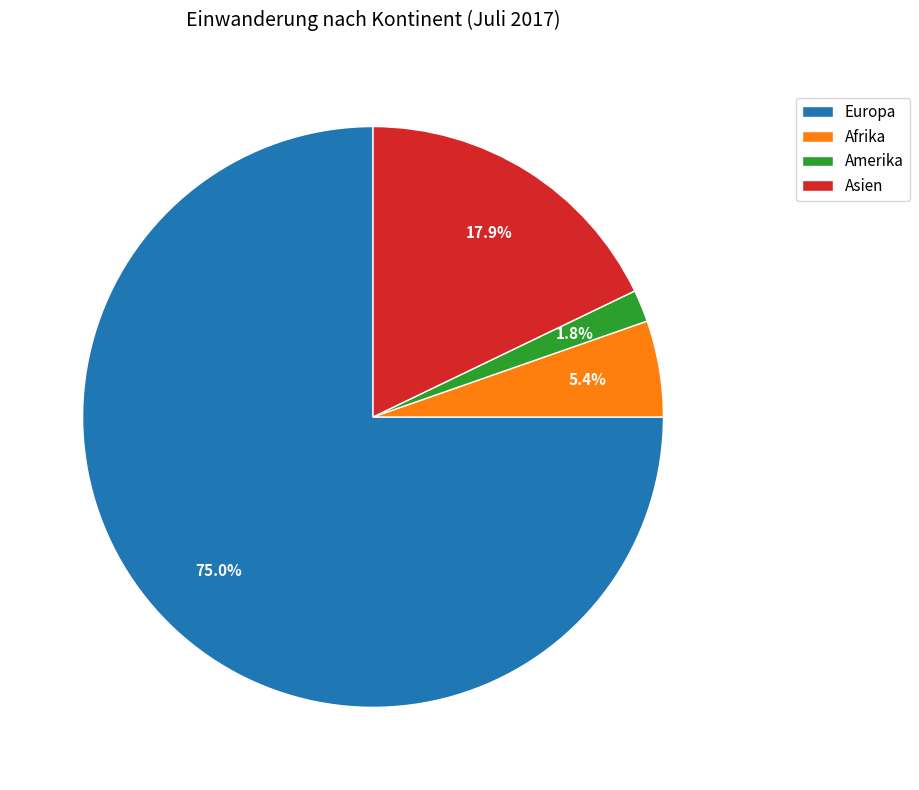

True or false: Asien accounts for 18% of the total.

True